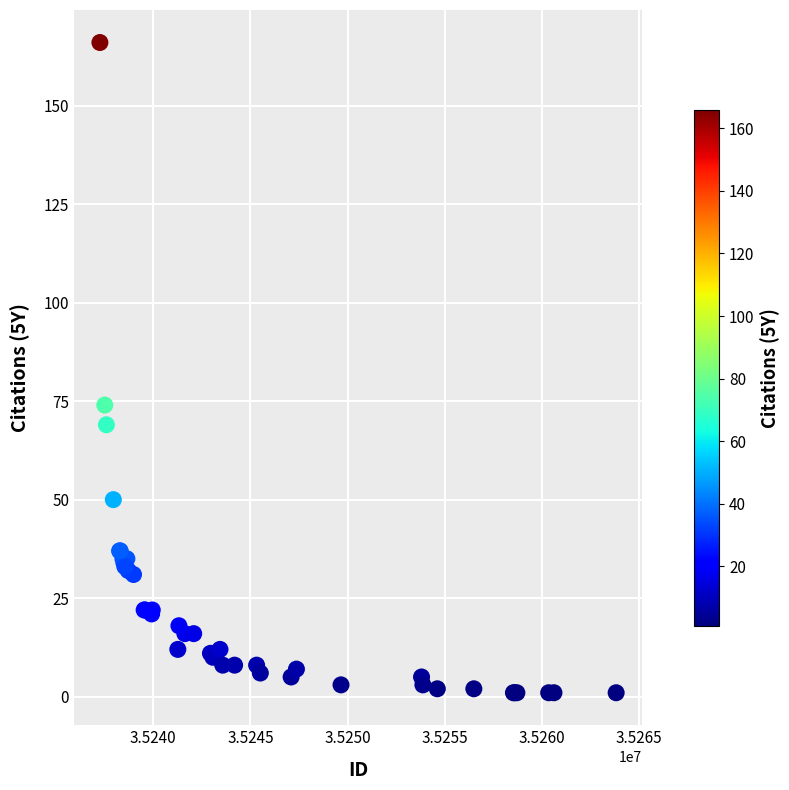

What Y value in the scatter plot is closest to 83?

74